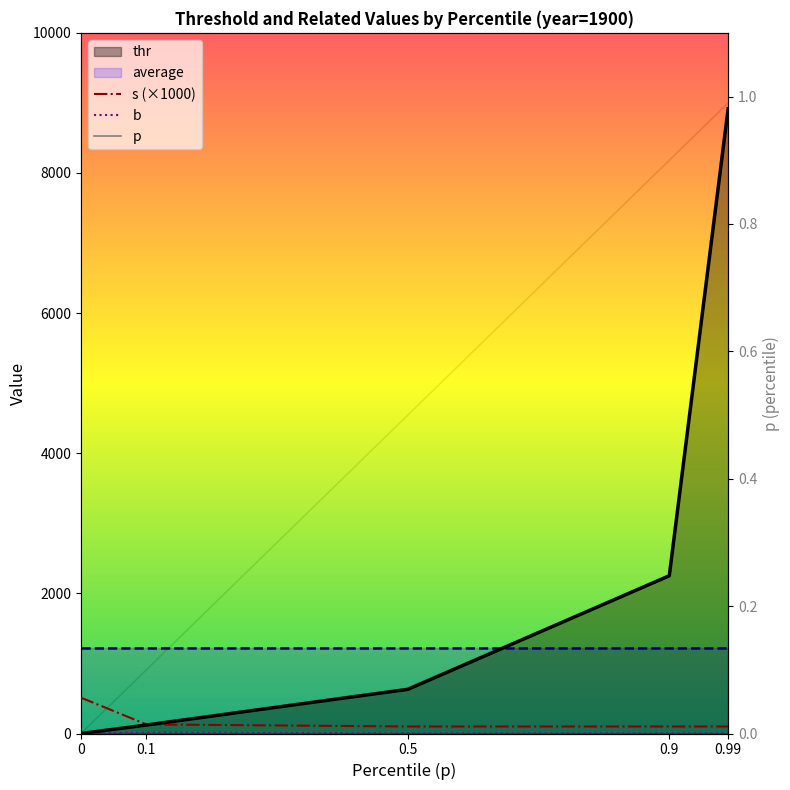

How many data points in b are above 3?

2